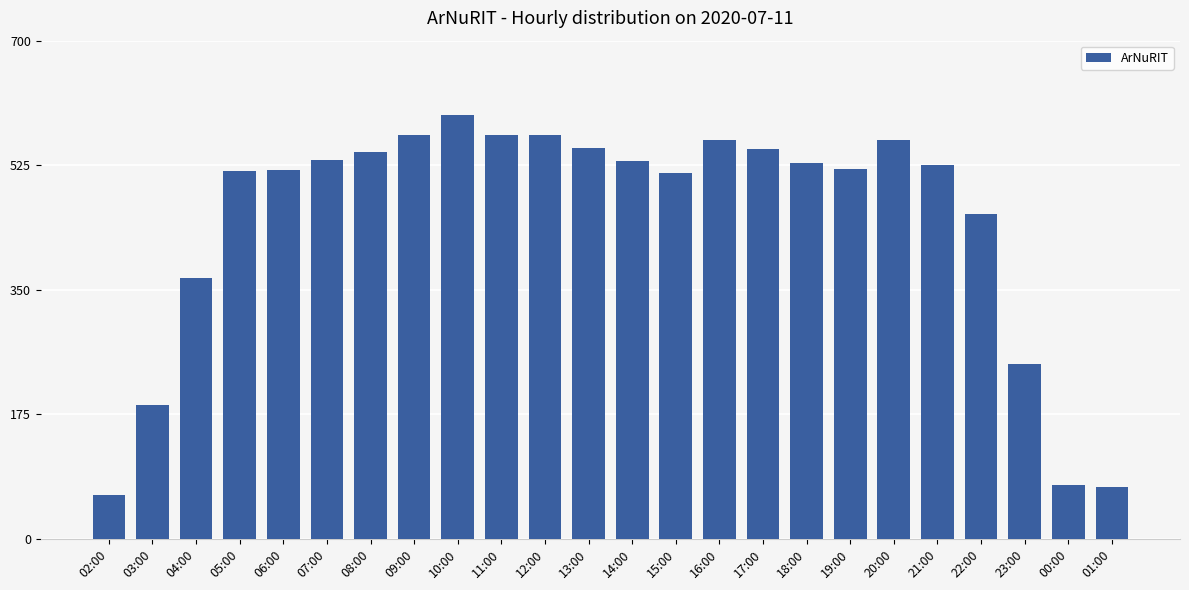

What is the value of the 12th bar from the left?

549